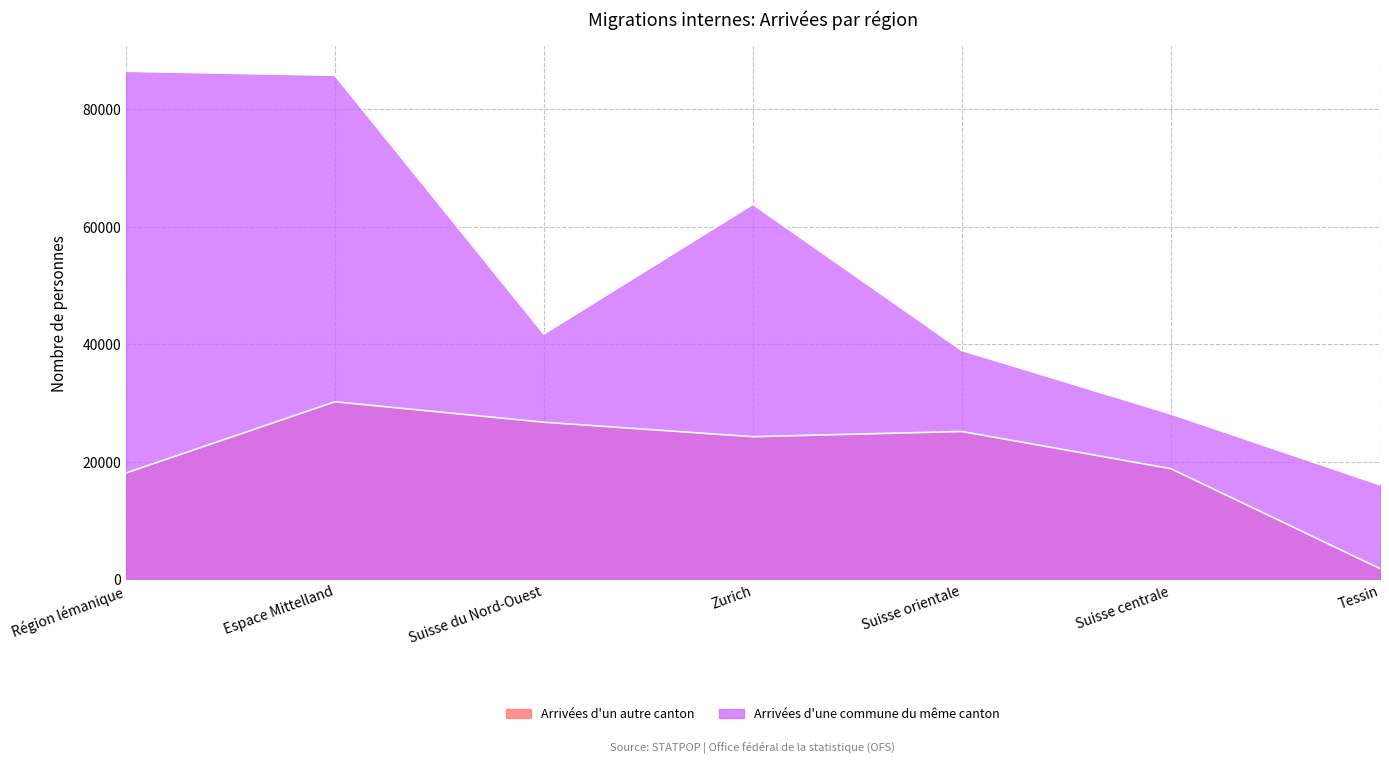

What is the value of the Arrivées d'un autre canton point at the 5th from the left?

25140